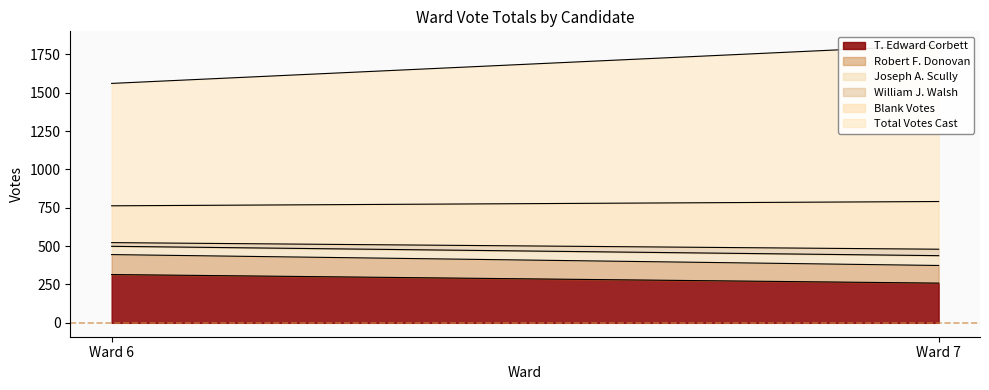

Rank the categories by Blank Votes value from highest to lowest.

Ward 7, Ward 6